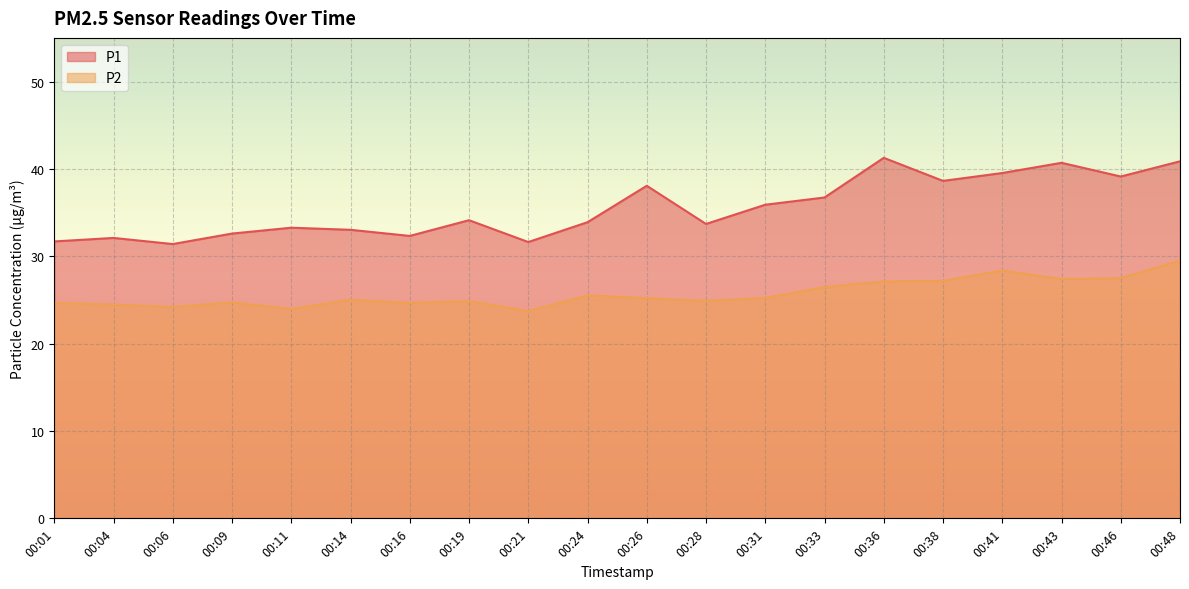

What is the sum of the P1 values at 00:04 and 00:33?

68.8